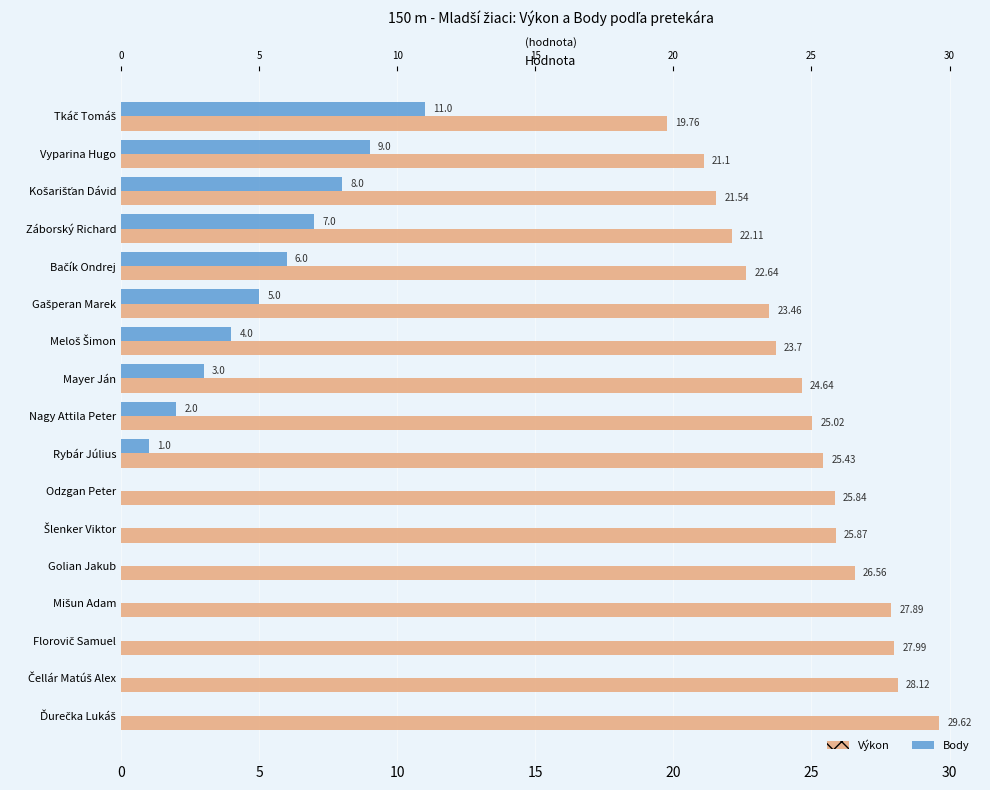

Which series has the largest total across all categories?

Výkon